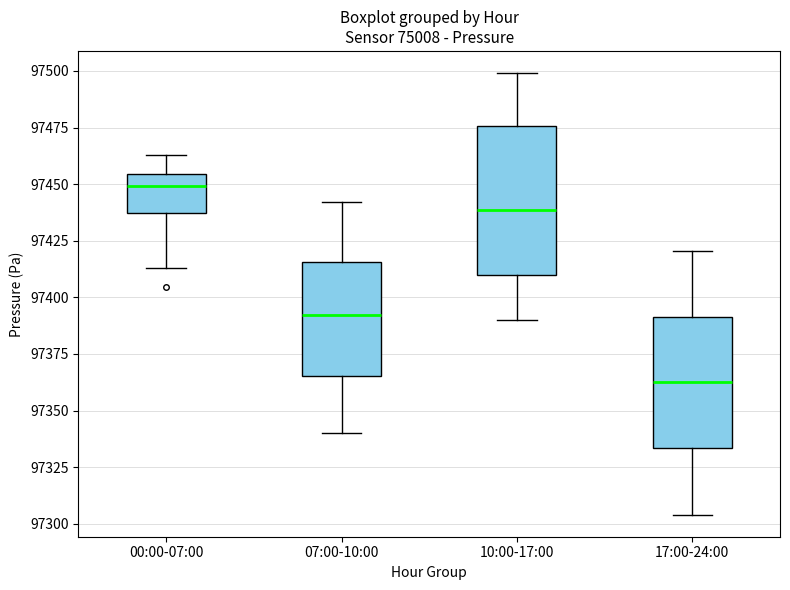

Reading left to right, read every box against the y-axis: the position of its median line, the range the box covers, and the ends of its whiskers. The values are not printed on the chart, so give them approximately, as read against the axis.

00:00-07:00: median 97450, box 97435 to 97455, whiskers 97415 to 97465
07:00-10:00: median 97390, box 97365 to 97415, whiskers 97340 to 97440
10:00-17:00: median 97440, box 97410 to 97475, whiskers 97390 to 97500
17:00-24:00: median 97360, box 97335 to 97390, whiskers 97305 to 97420